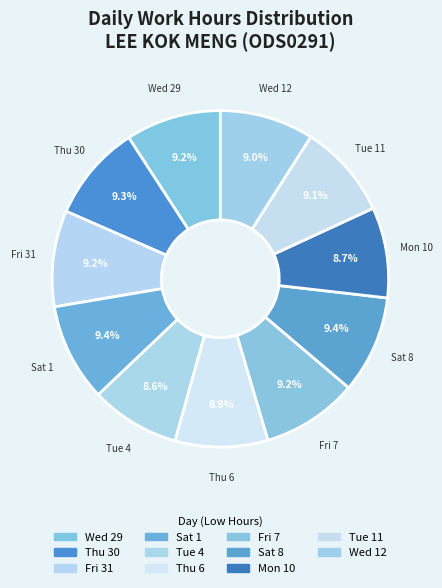

To the nearest percent, what is the average slice percentage?

9%